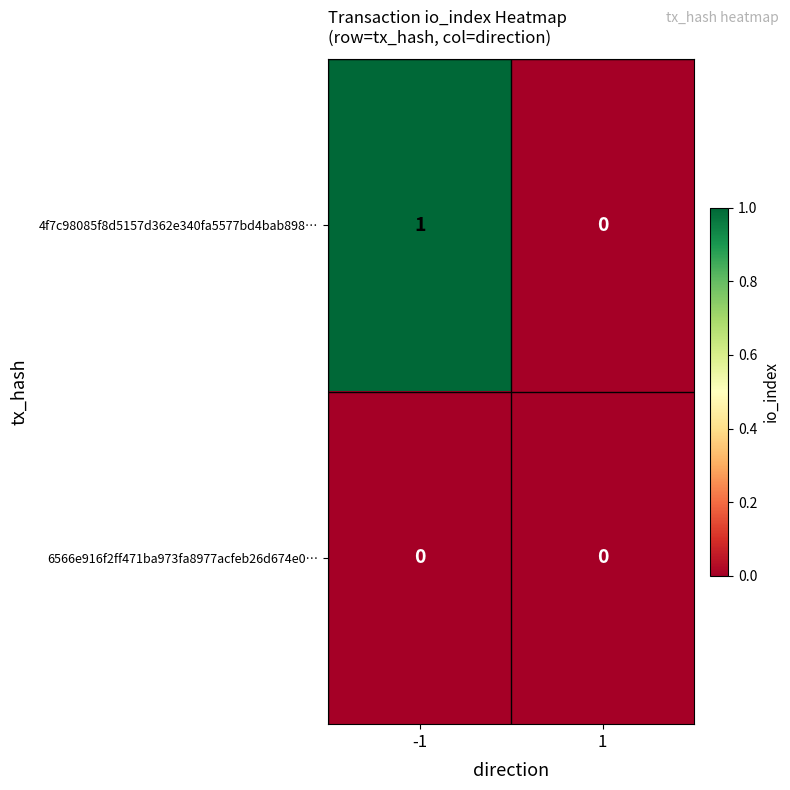

At which category is the sum across all series the highest?

-1